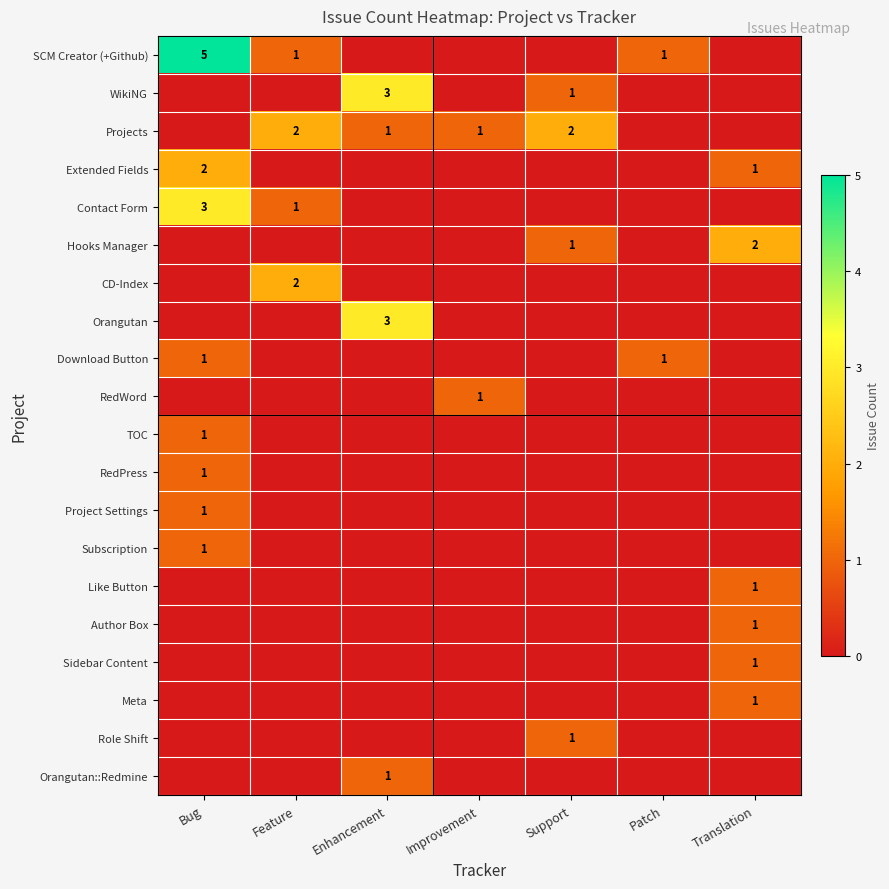

True or false: Hooks Manager has a value of 3 at Translation.

False